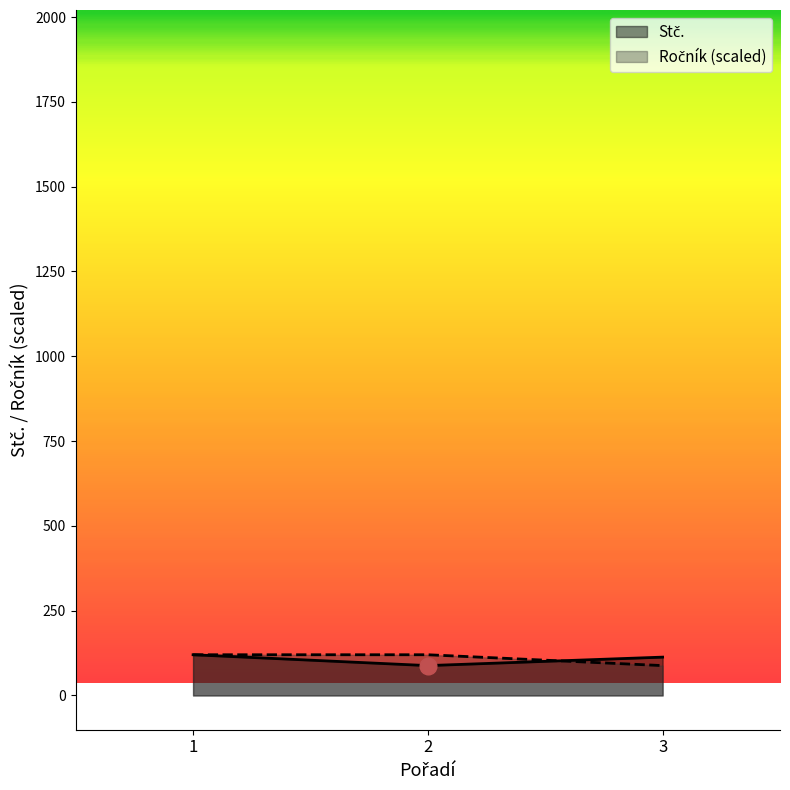

Which has a higher value, 2 or 3?

3